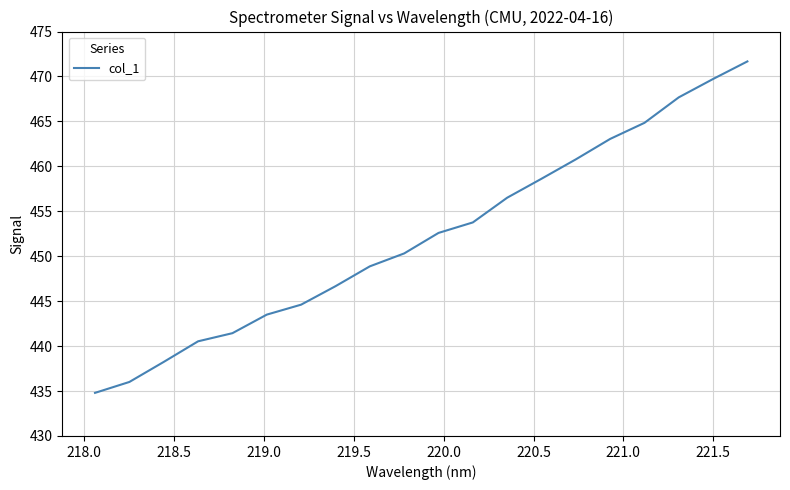

What is the difference between the maximum and minimum values?

36.9